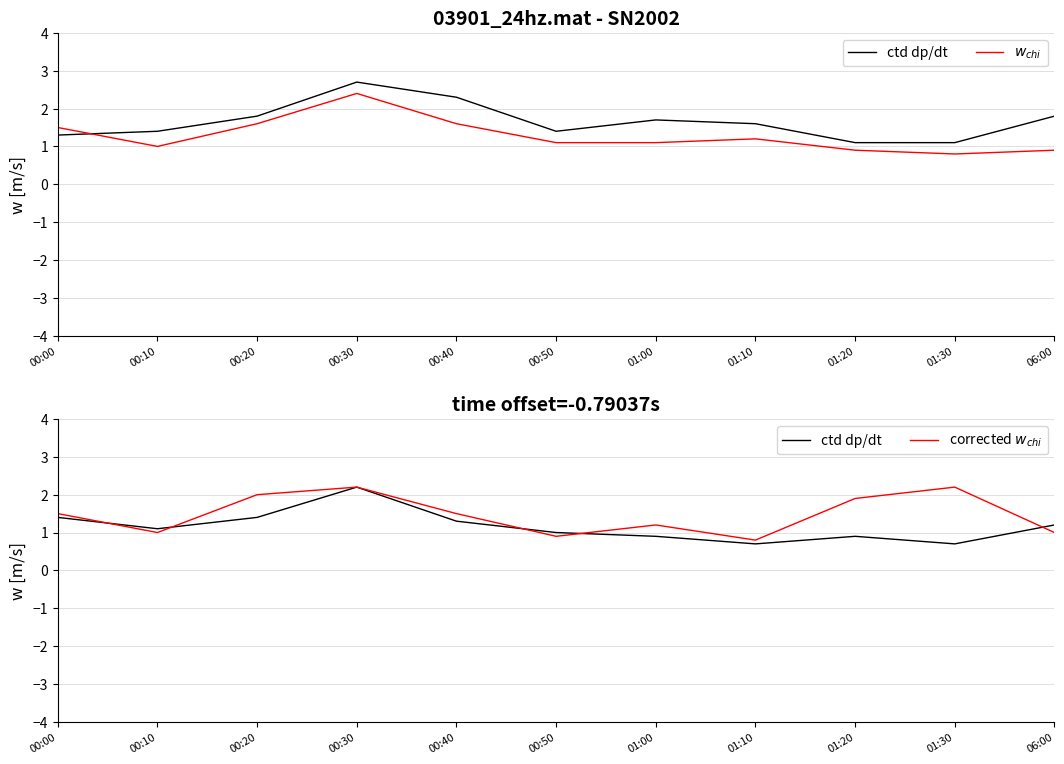

The ctd dp/dt series shows 0.9 at 01:20. True or false?

True